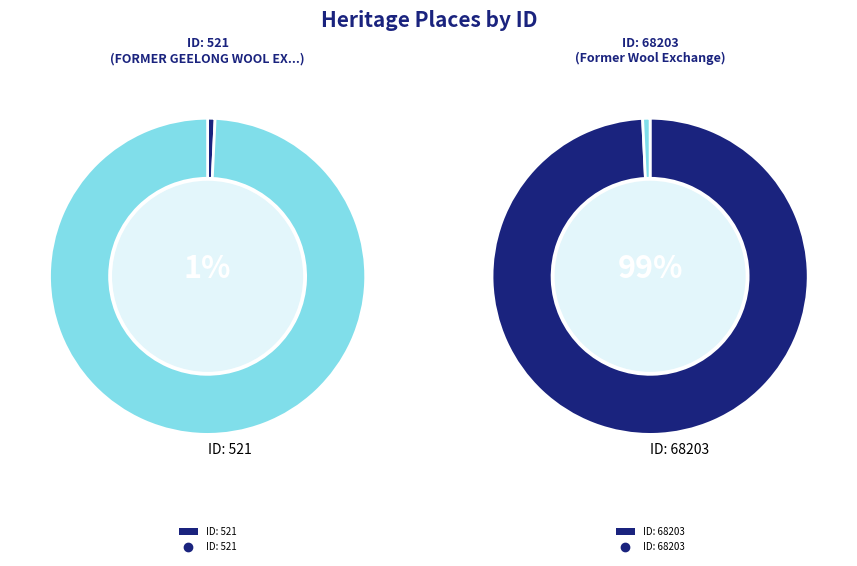

Count the number of slices in the pie.

2